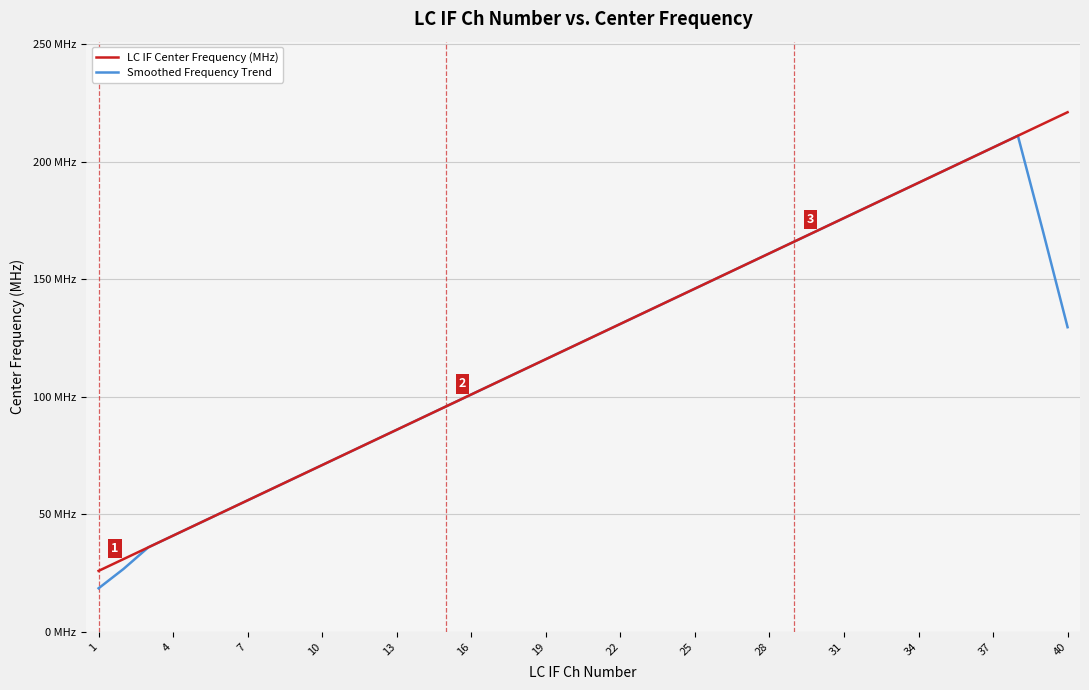

What is the difference between the maximum and minimum values in the LC IF Center Frequency (MHz) series?

195.0